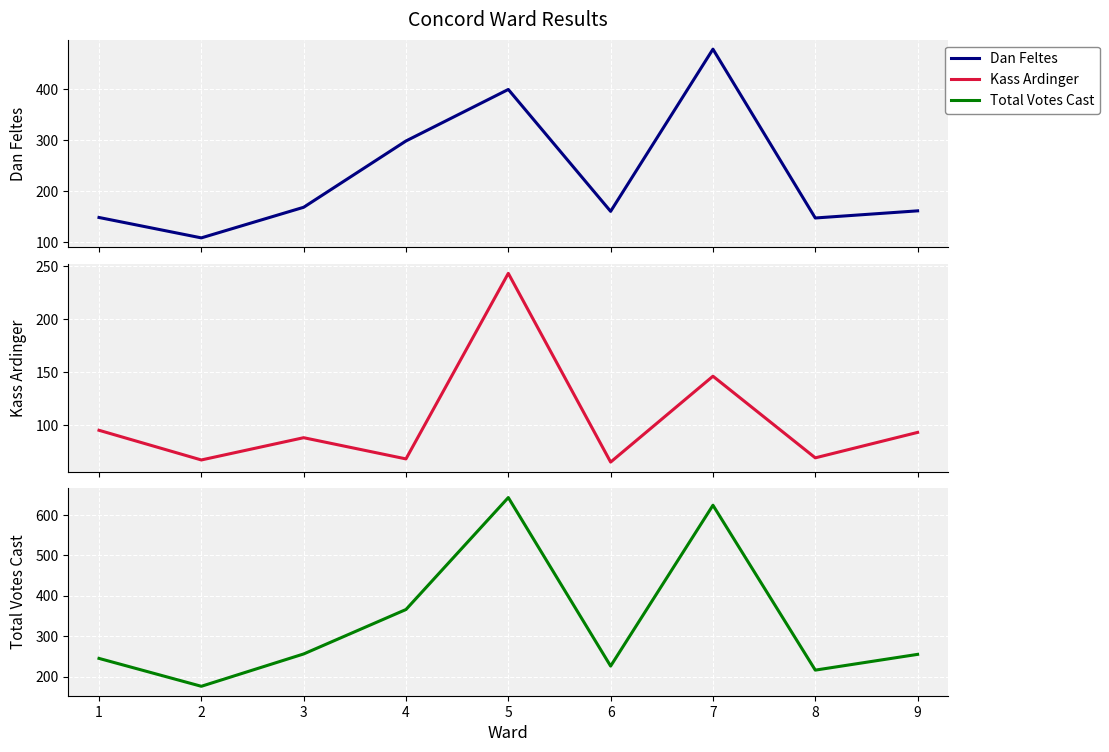

What are all the series names shown in the legend?

Dan Feltes, Kass Ardinger, Total Votes Cast